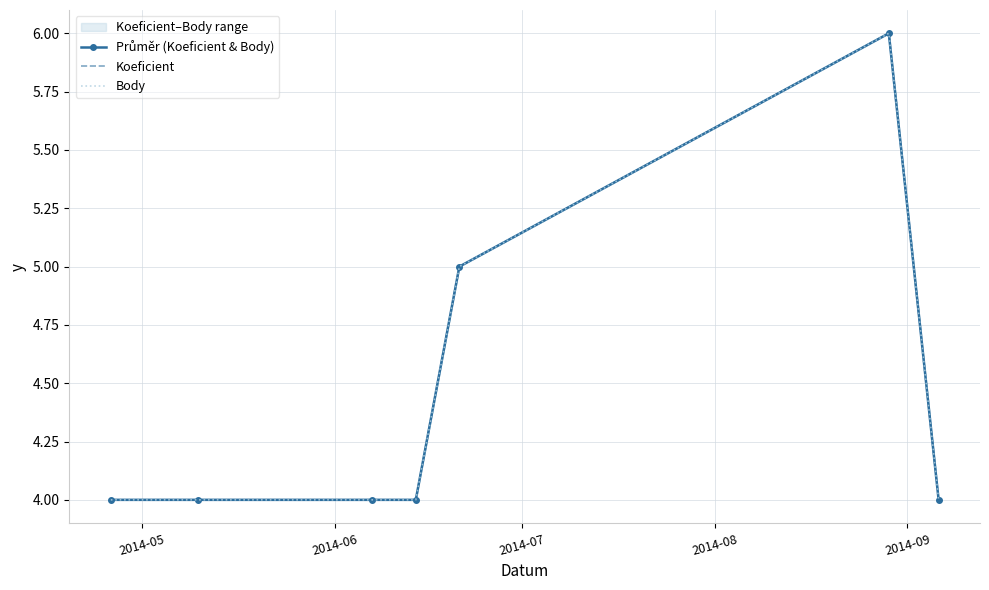

Count the Průměr (Koeficient & Body) values in the range 4 to 5.

6